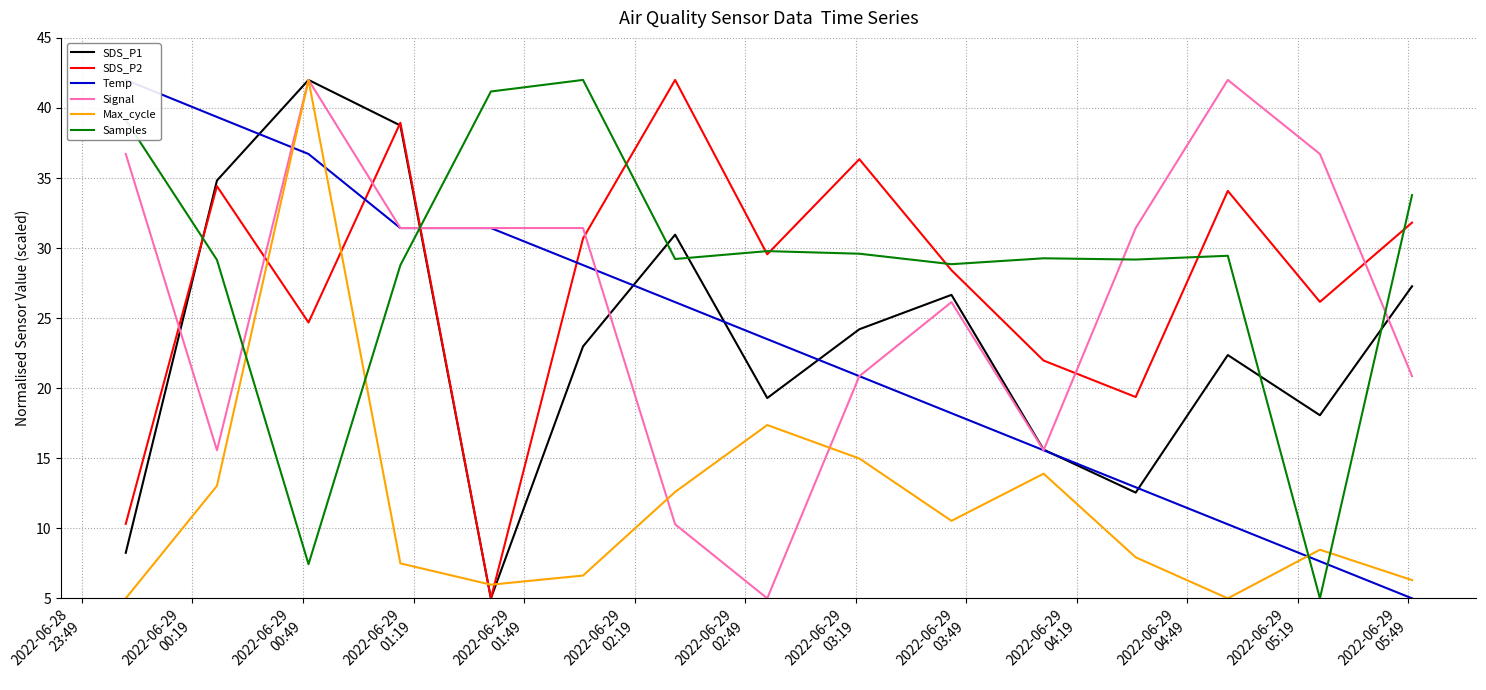

What is the lowest value of the SDS_P1 series?

5.0